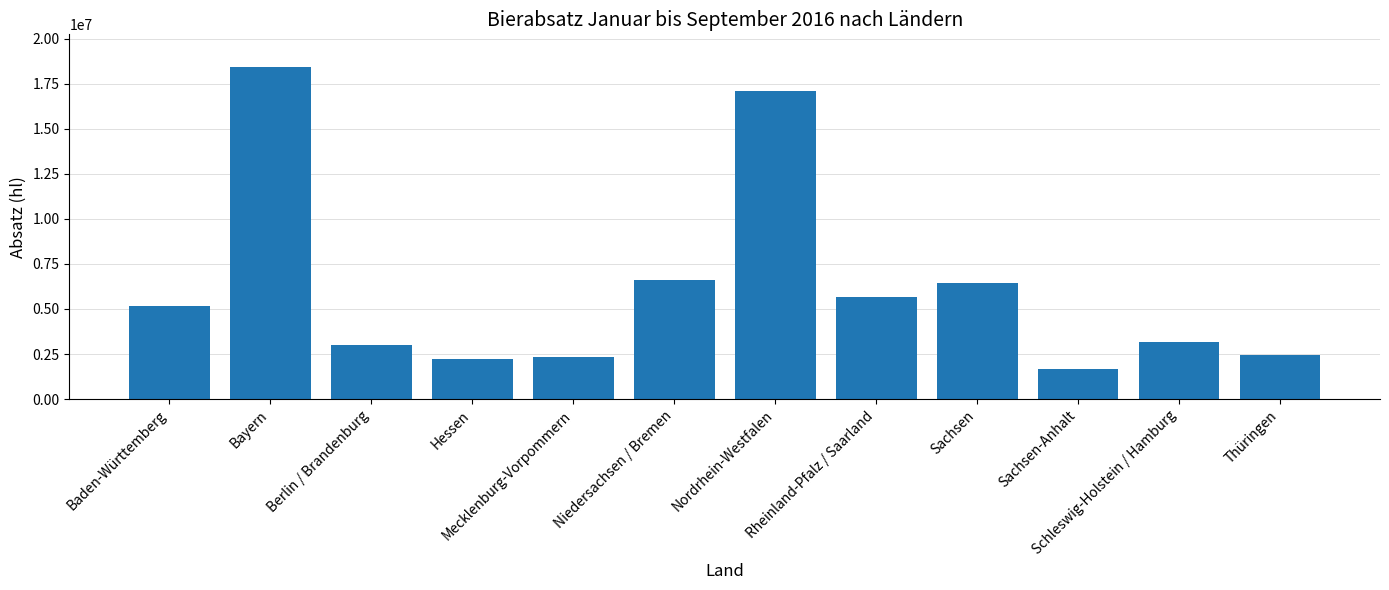

What is the label of the 4th bar from the right?

Sachsen